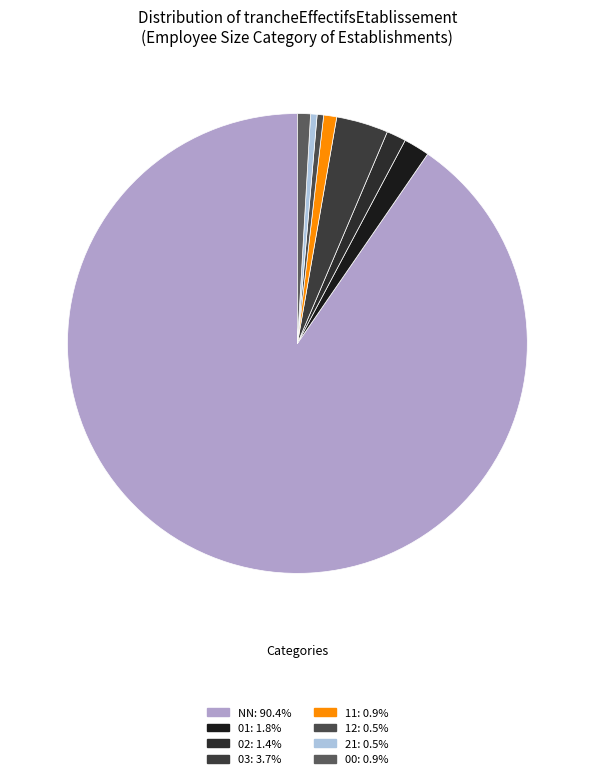

What is the largest slice in the pie chart?

NN